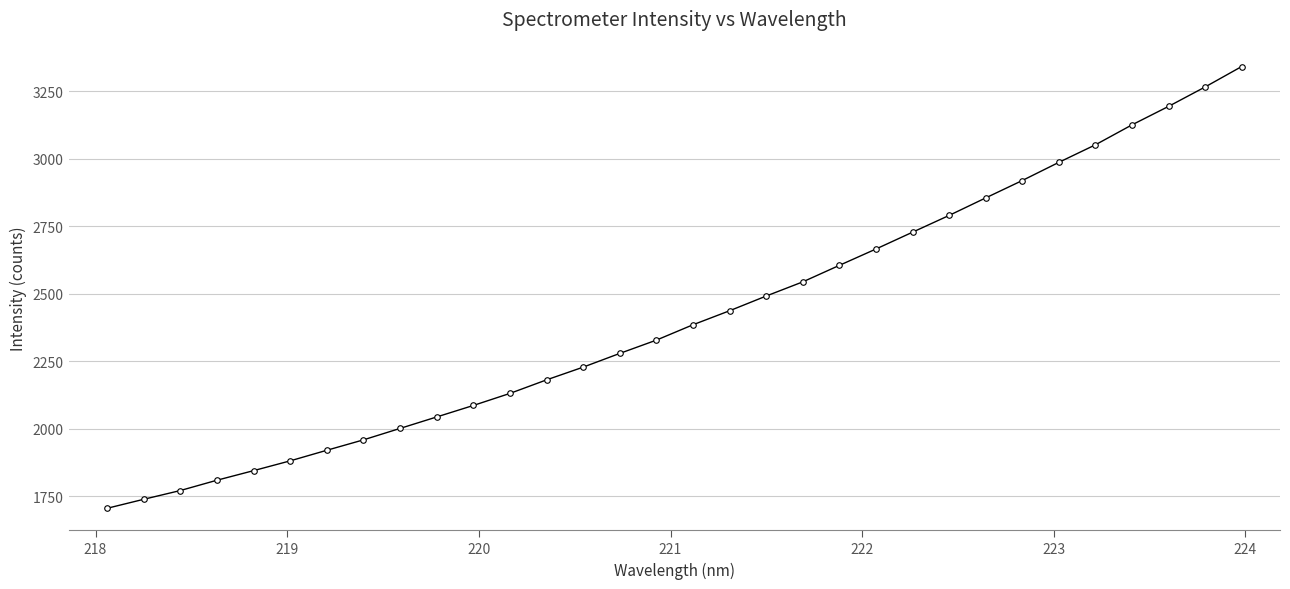

What is the minimum value shown in the chart?

1704.5